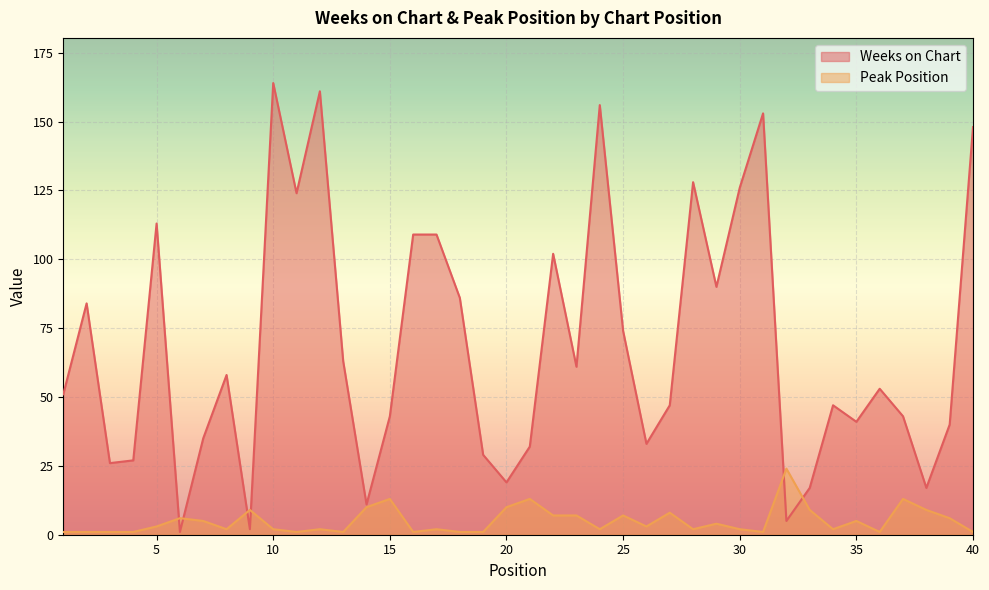

What is the value of the Weeks on Chart point at the 26th from the left?

33